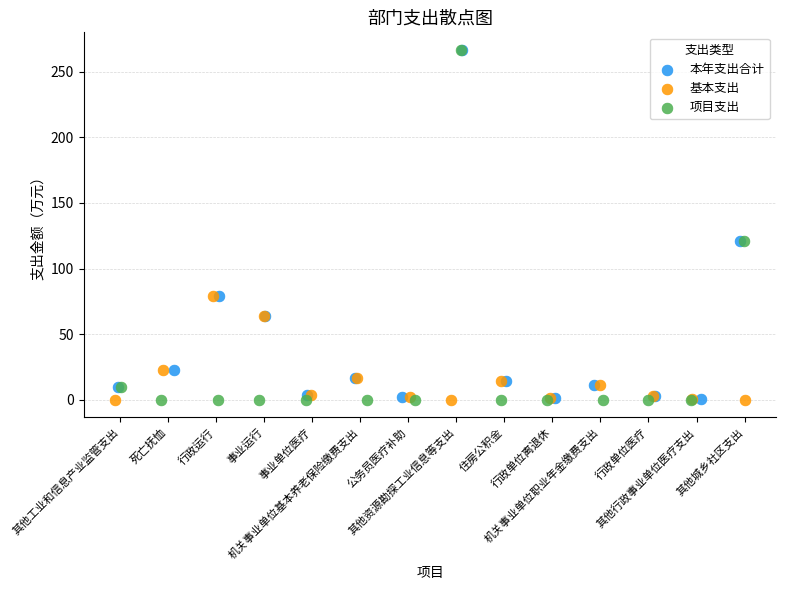

Which series has the largest Y range (max minus min)?

项目支出